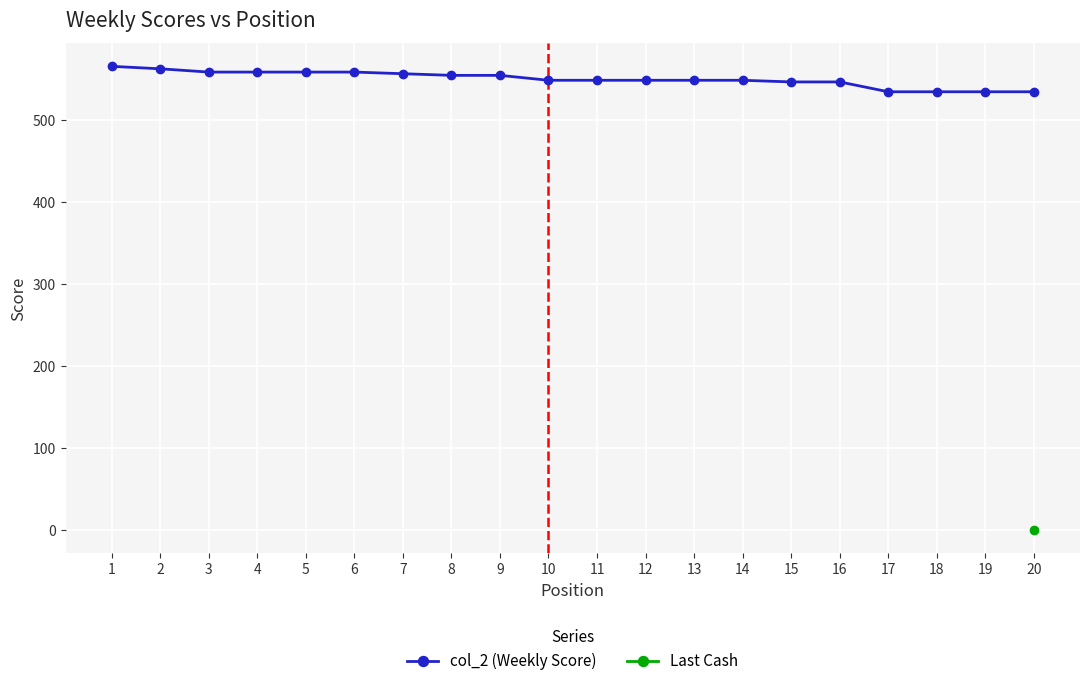

What is the value of the 9th point from the left?

554